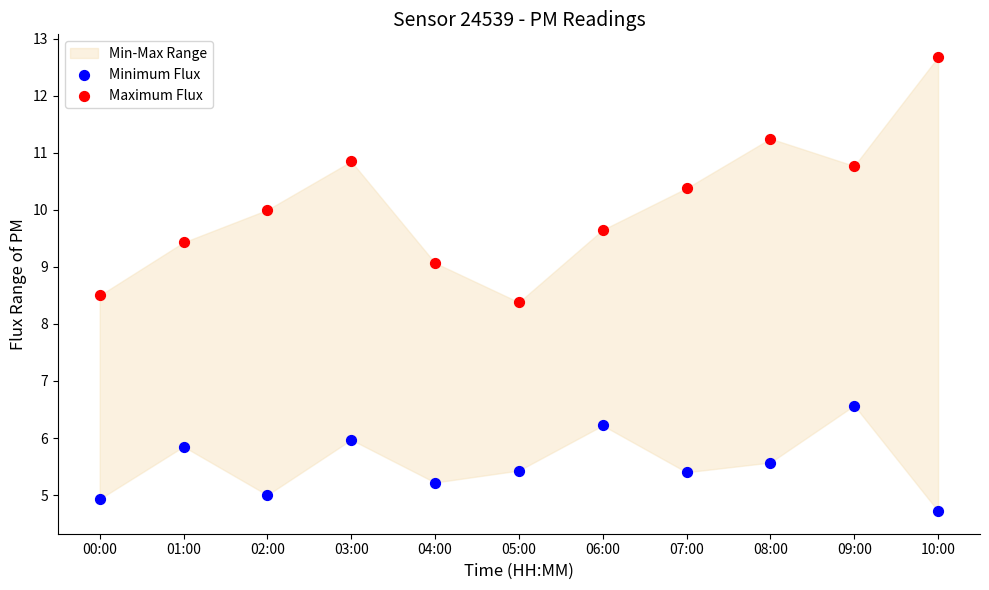

Which series has the widest spread of Y values?

Maximum Flux